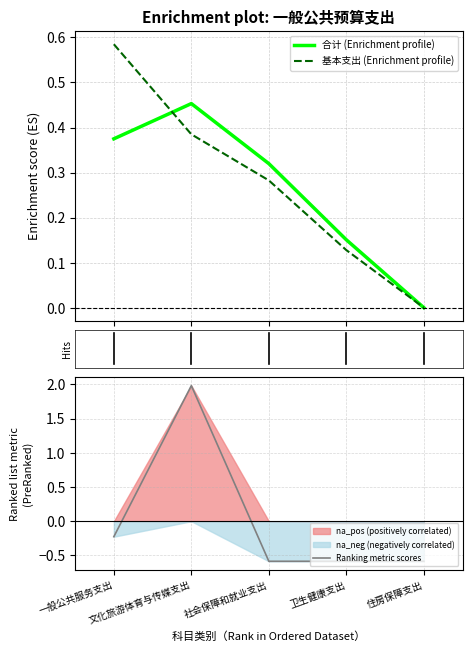

Which series changed the most between 卫生健康支出 and 住房保障支出?

合计 (Enrichment profile)